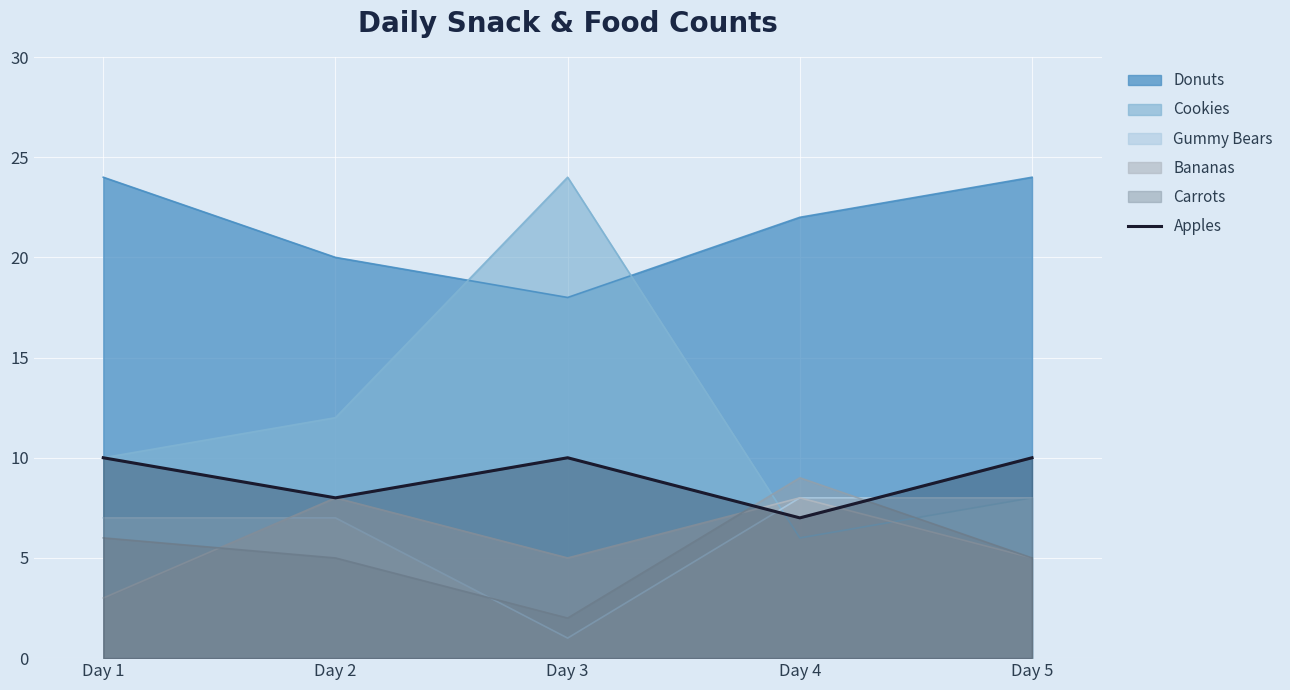

Between Day 1 and Day 3, which series saw the biggest shift?

Cookies